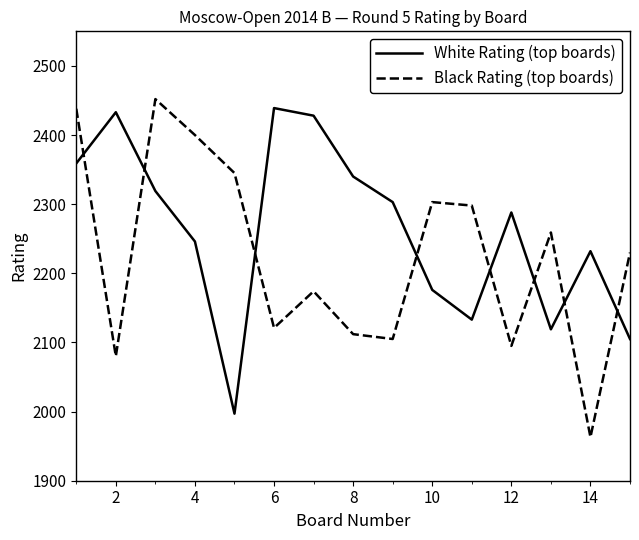

True or false: Black Rating (top boards) and White Rating (top boards) cross at least once.

True